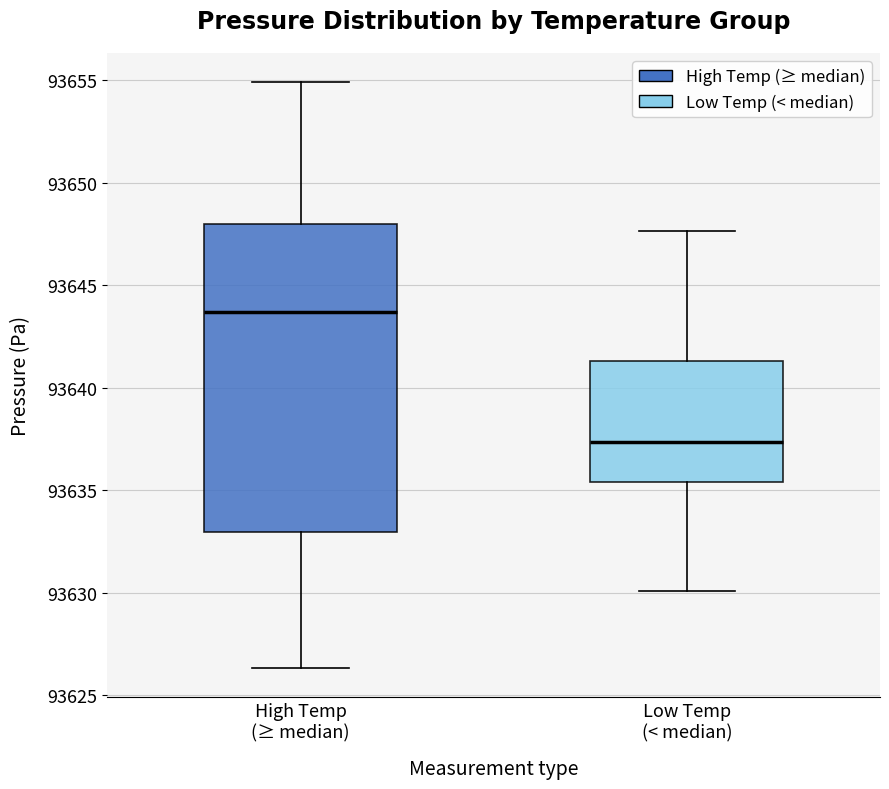

Reading left to right, read every box against the y-axis: the position of its median line, the range the box covers, and the ends of its whiskers. The values are not printed on the chart, so give them approximately, as read against the axis.

High Temp (≥ median): median 93643.5, box 93633.0 to 93648.0, whiskers 93626.5 to 93655.0
Low Temp (< median): median 93637.5, box 93635.5 to 93641.5, whiskers 93630.0 to 93647.5